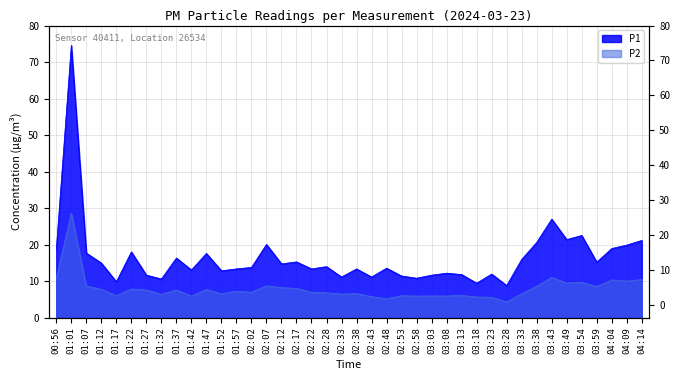

Rank the categories by P2 value from highest to lowest.

01:01, 03:43, 00:56, 04:14, 04:04, 04:09, 03:54, 03:49, 02:07, 01:07, 03:38, 03:59, 02:12, 02:17, 01:22, 01:12, 01:47, 01:37, 01:27, 01:57, 02:02, 02:22, 02:28, 02:38, 01:52, 03:33, 02:33, 01:32, 03:13, 01:17, 02:53, 03:03, 01:42, 03:08, 02:58, 02:43, 03:18, 03:23, 02:48, 03:28